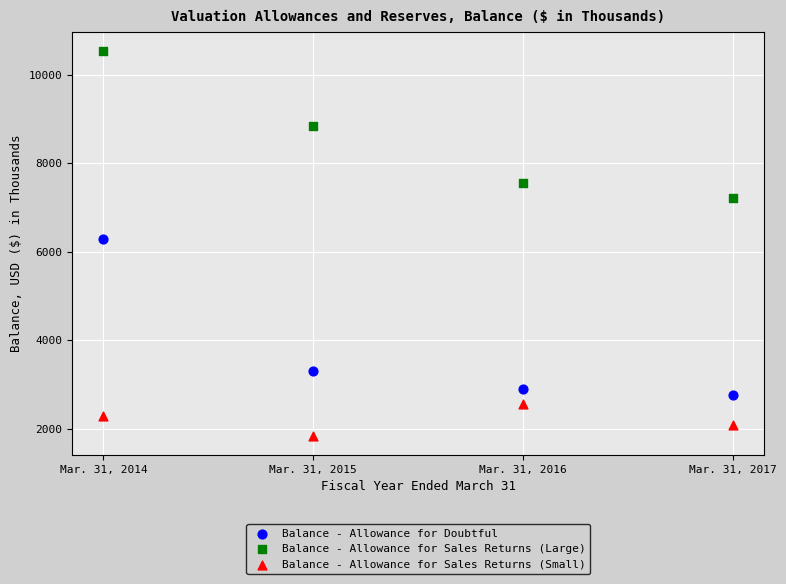

Which series reaches the maximum Y coordinate?

Balance - Allowance for Sales Returns (Large)